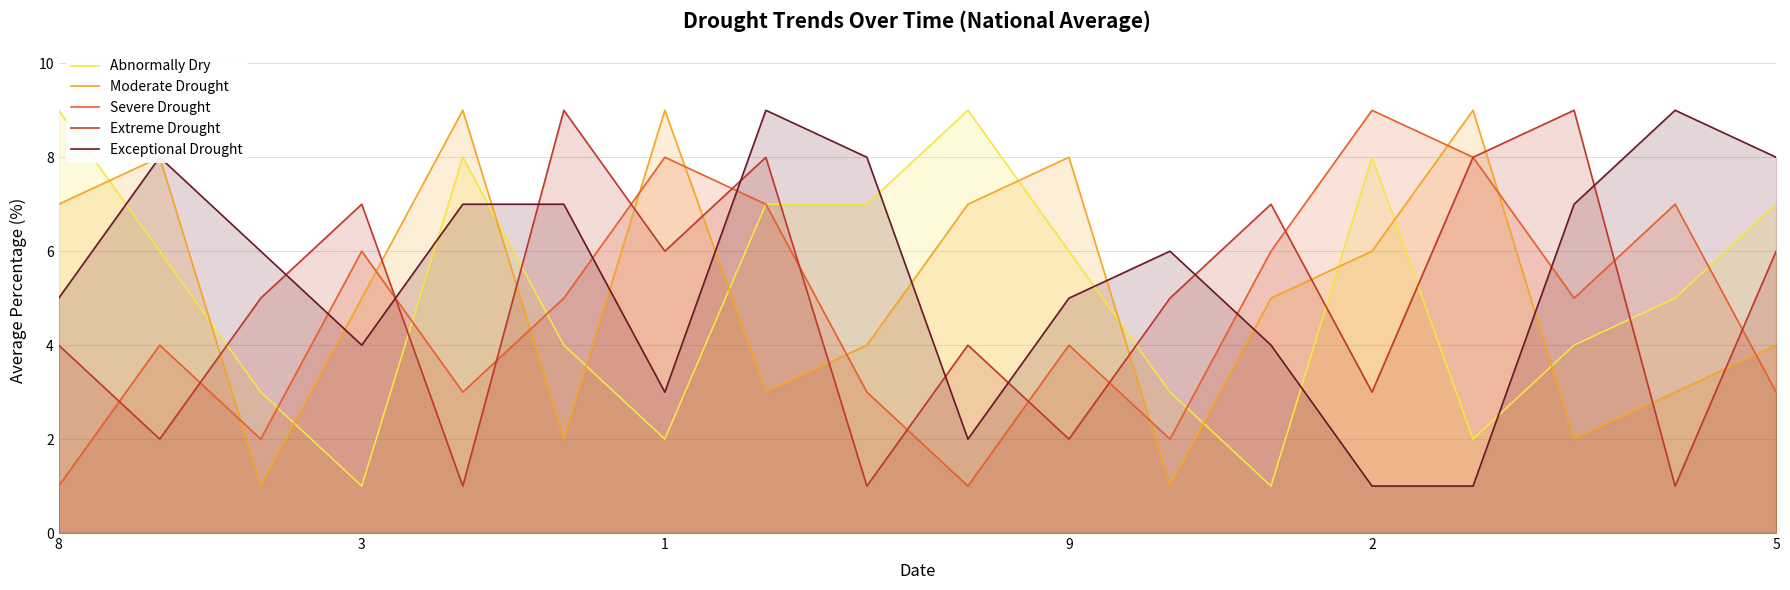

Is it true that Exceptional Drought equals 8 at 8?

False